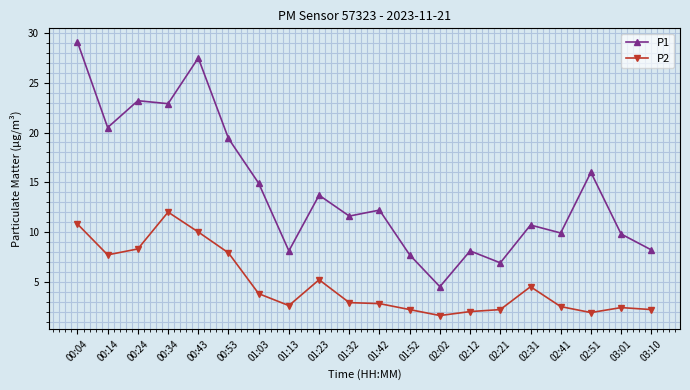

In P2, how many points are lower than both neighbors (excluding endpoints)?

4